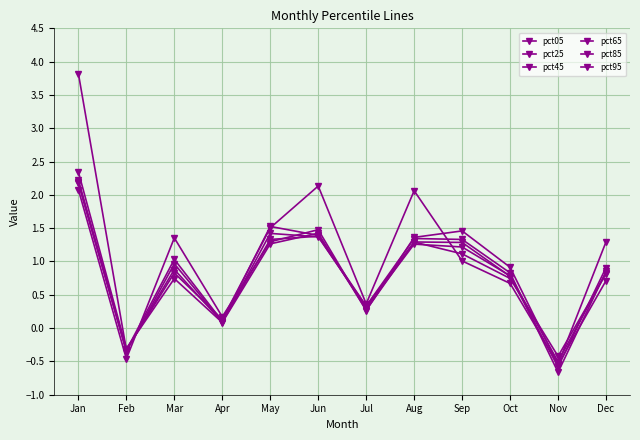

The pct65 series shows 2.5 at May. True or false?

False